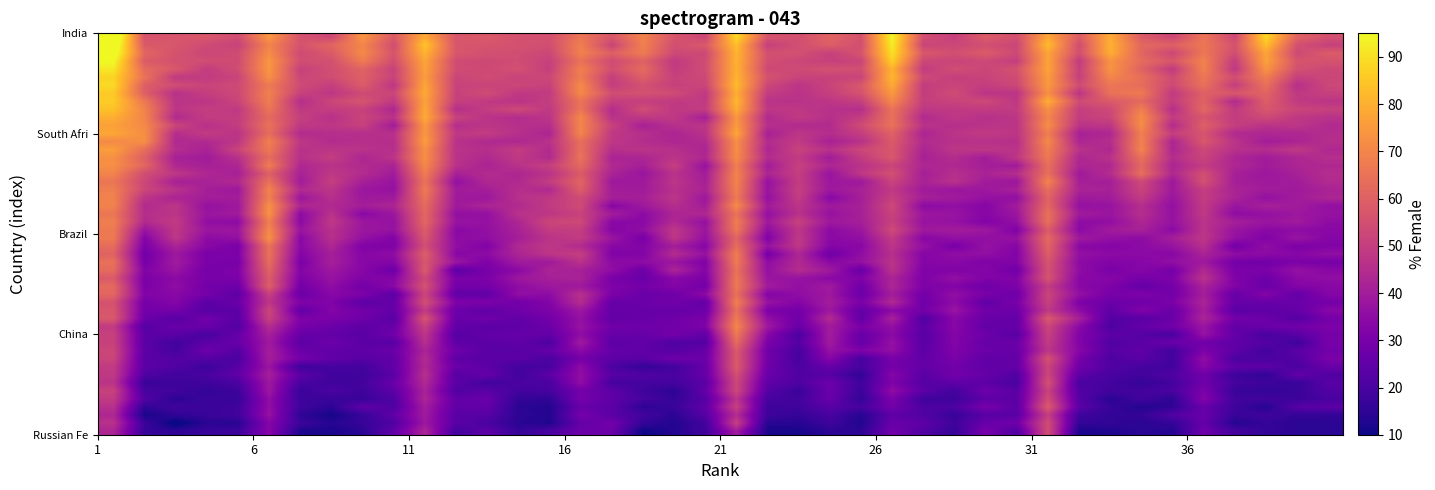

At how many categories does at least one series exceed 80?

5